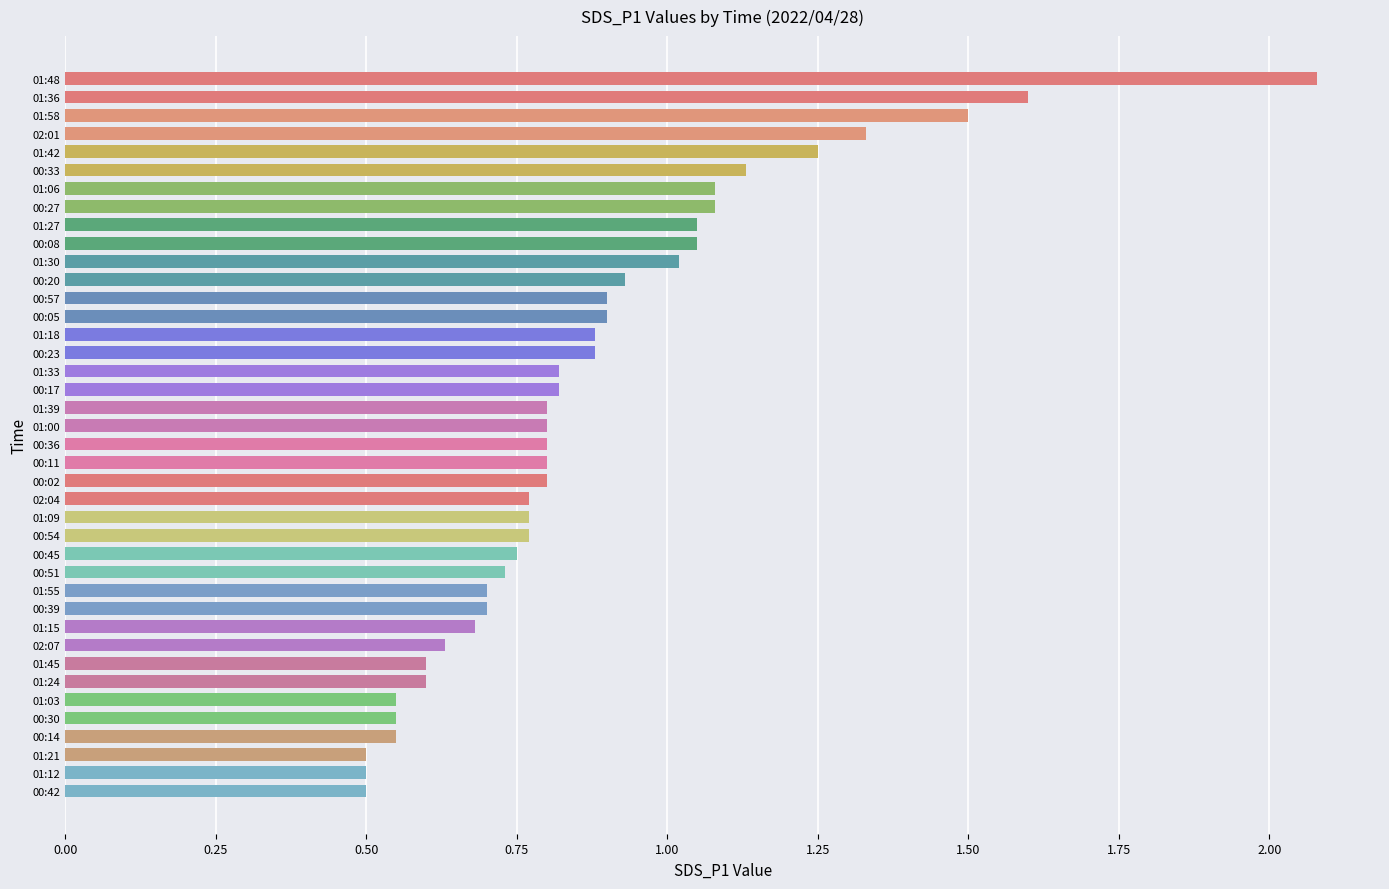

Does the chart contain any negative values?

No